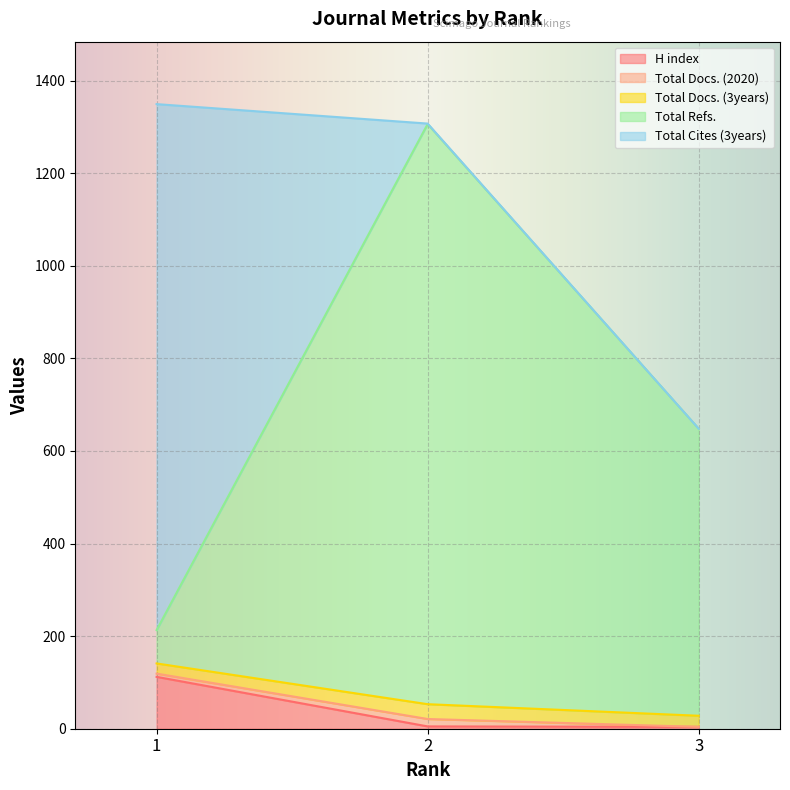

Which has a higher value, 1 or 3?

1